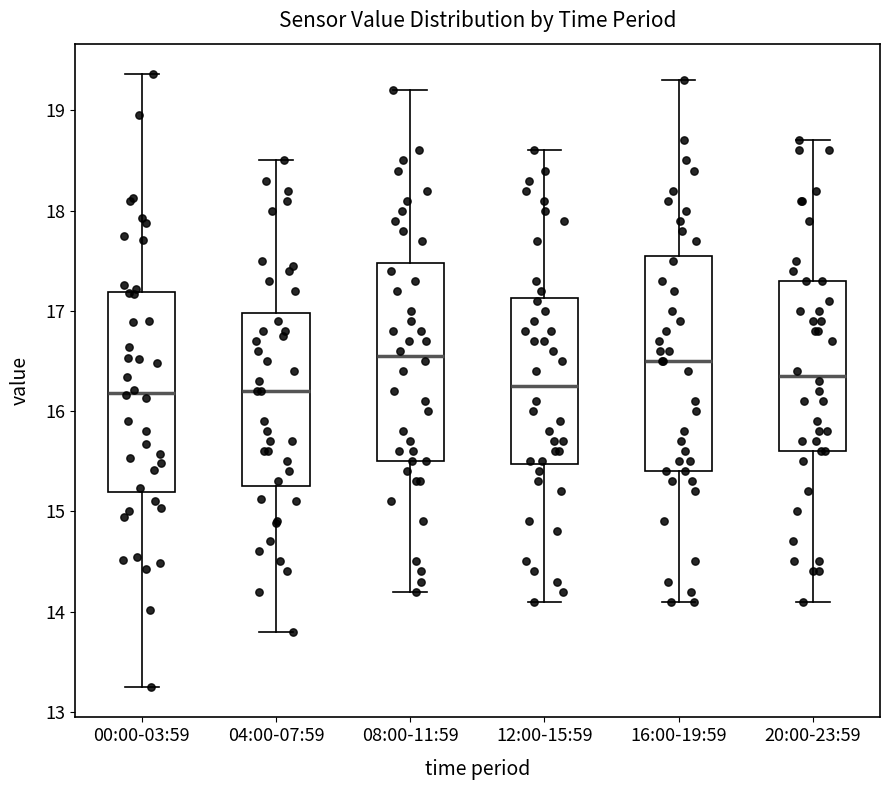

Which box is the tallest, from its lower edge to its upper edge?

16:00-19:59